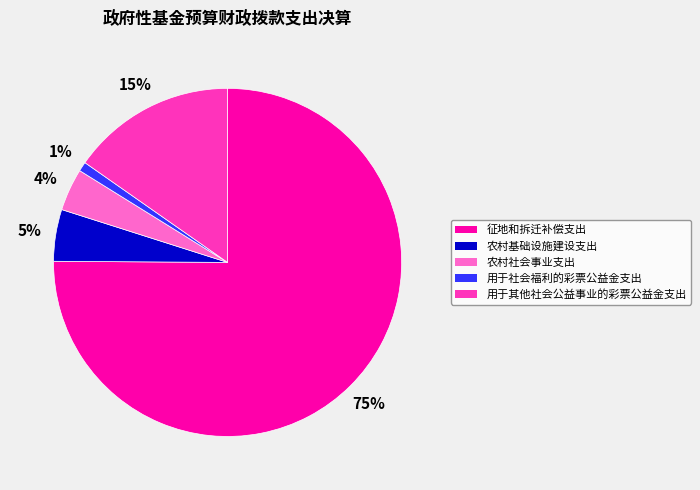

How many segments does this pie chart have?

5